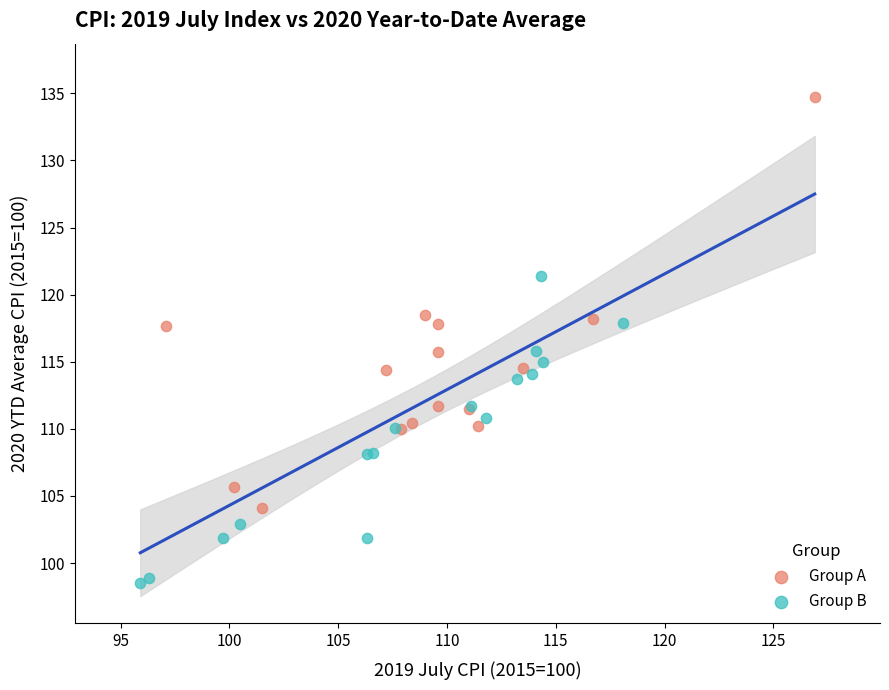

Which series reaches the minimum Y coordinate?

Group B